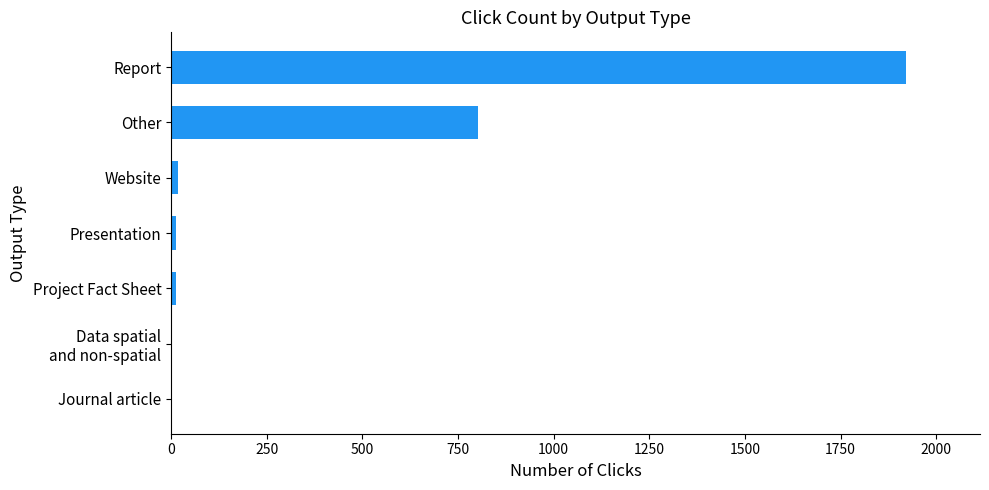

How many data points does each series have?

7